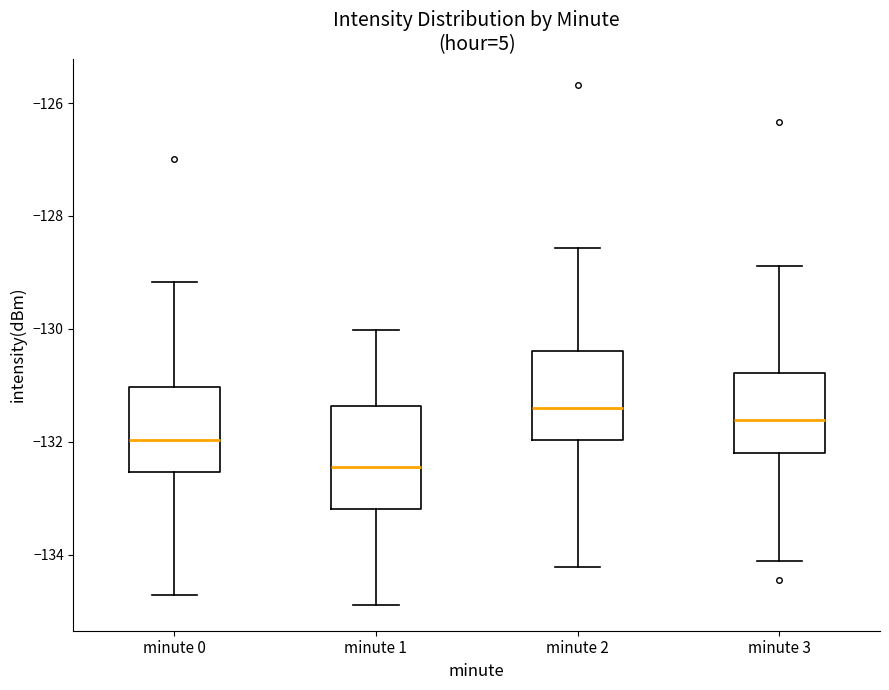

Which box's median line is the lowest?

minute 1